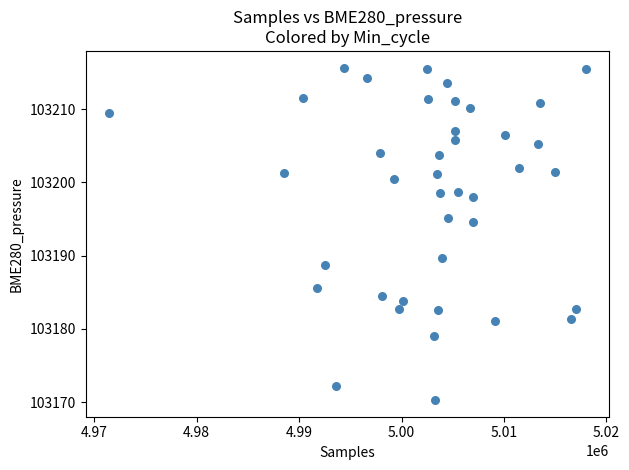

What is the range of Y values (max minus min)?

45.4